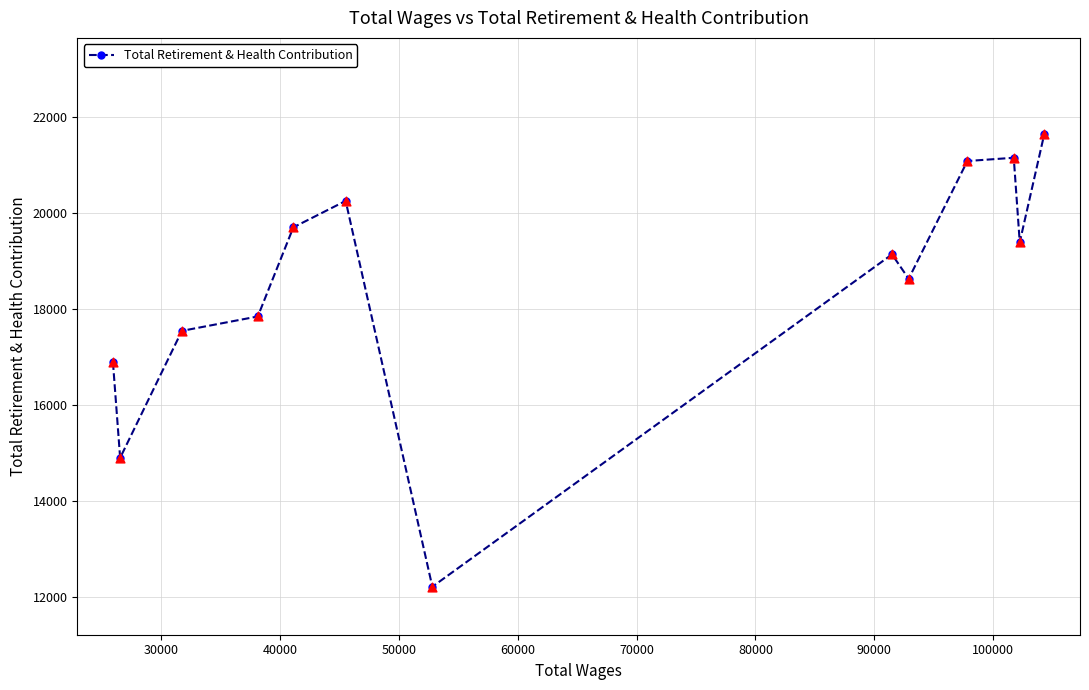

What is the difference between the maximum and minimum values?

9437